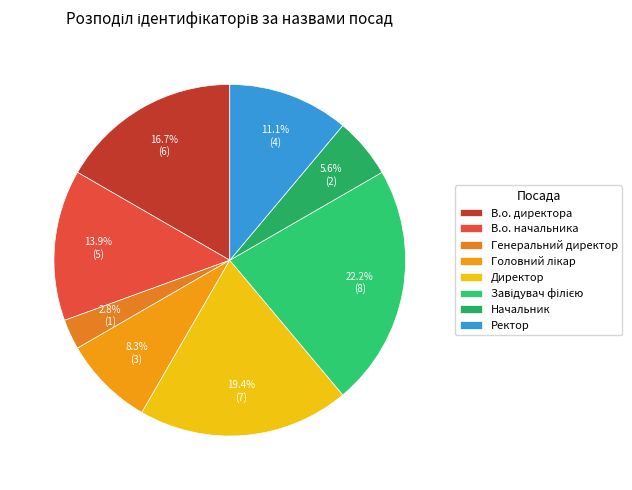

Approximately how many times larger is the value at Директор compared to Завідувач філією?

0.9